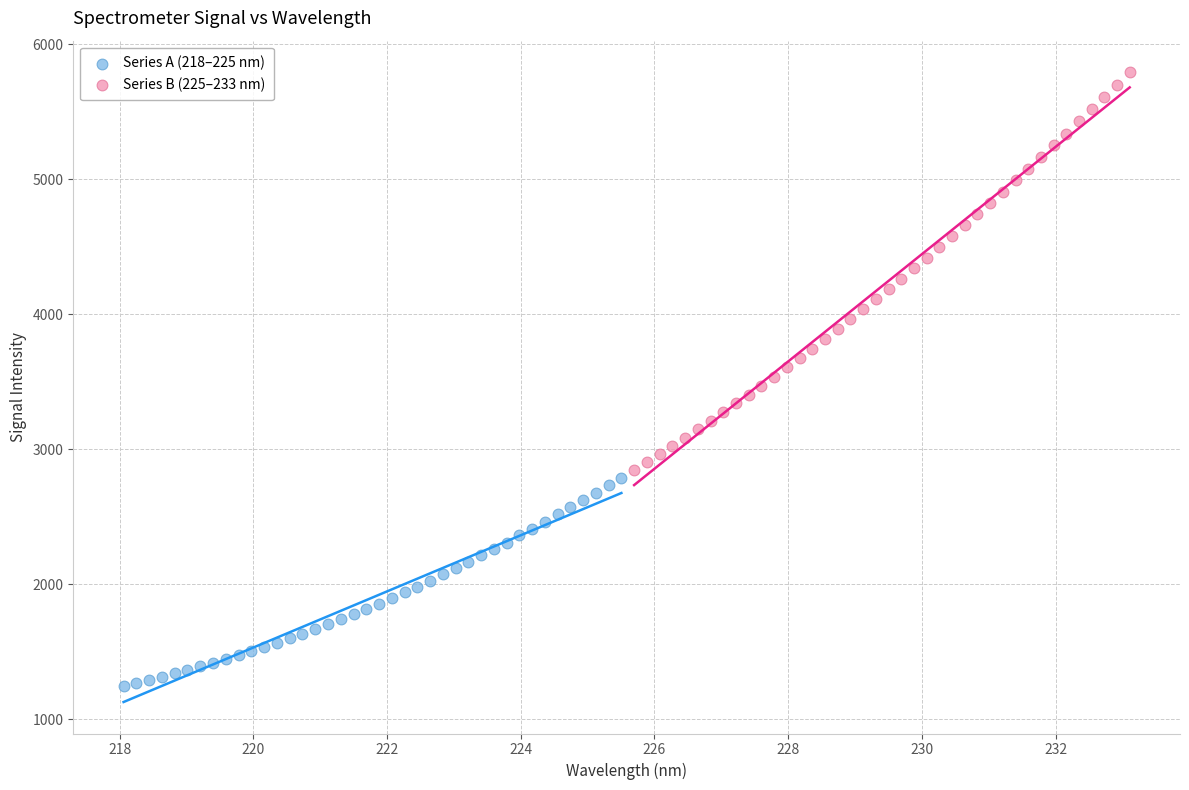

Which series has the widest spread of Y values?

Series B (225–233 nm)